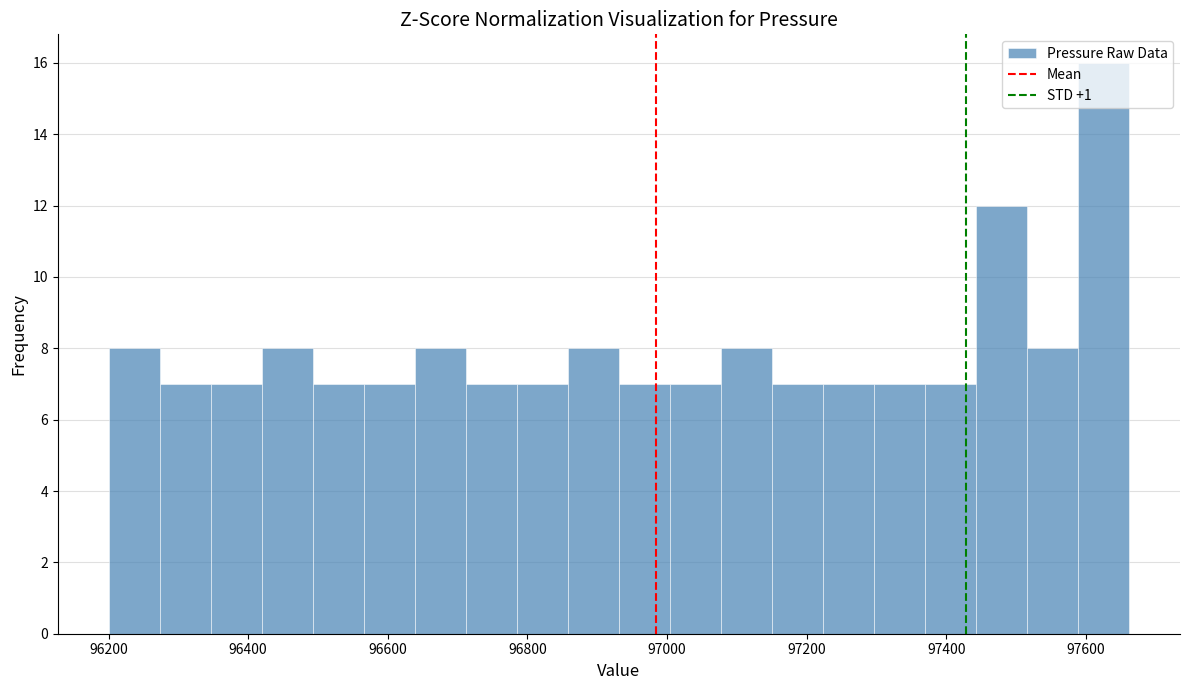

Read against the x-axis, roughly where is the centre of the tallest bar?

97620